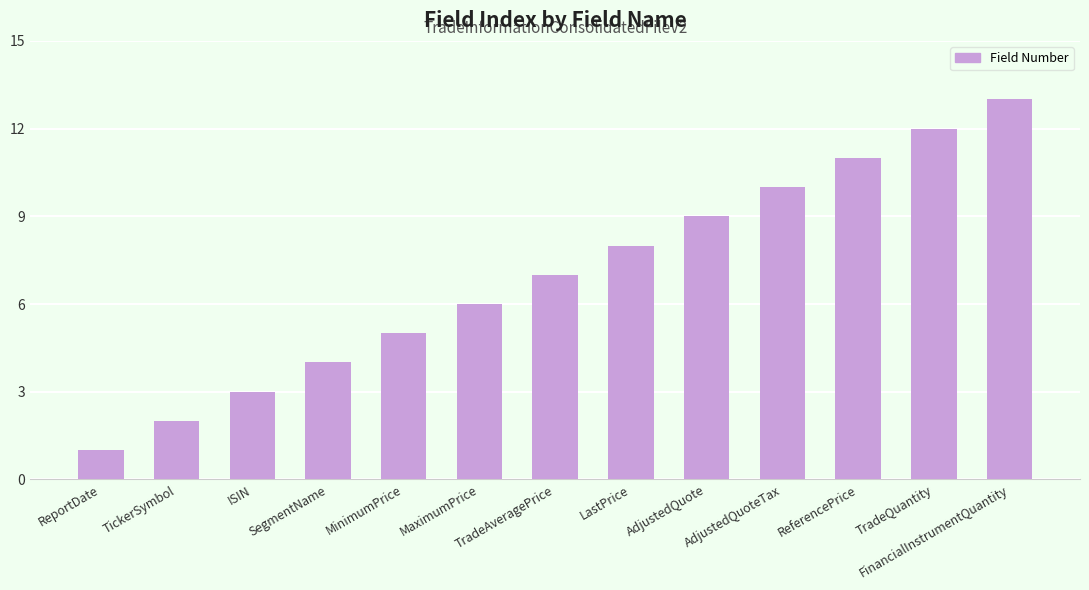

Rank the categories by value from highest to lowest.

FinancialInstrumentQuantity, TradeQuantity, ReferencePrice, AdjustedQuoteTax, AdjustedQuote, LastPrice, TradeAveragePrice, MaximumPrice, MinimumPrice, SegmentName, ISIN, TickerSymbol, ReportDate